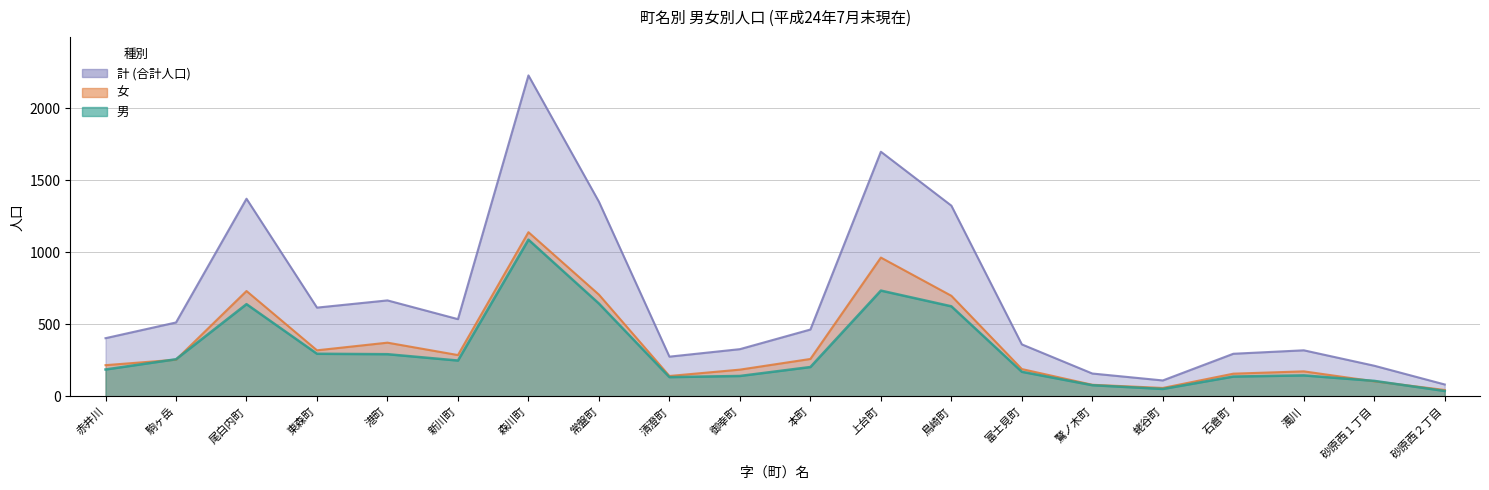

How many lines are shown in the chart?

3